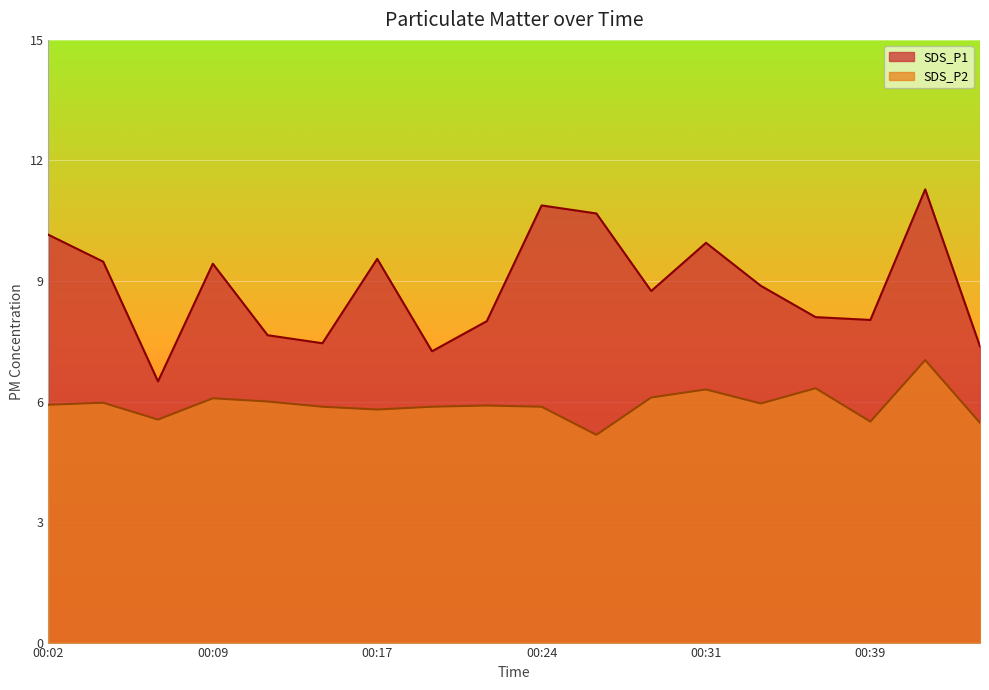

Reading right to left, list all the values displayed in this chart.

SDS_P1: 7.4	11.3	8.0	8.1	8.9	9.9	8.8	10.7	10.9	8.0	7.2	9.6	7.5	7.7	9.4	6.5	9.5	10.2
SDS_P2: 5.5	7.0	5.5	6.3	6.0	6.3	6.1	5.2	5.9	5.9	5.9	5.8	5.9	6.0	6.1	5.5	6.0	5.9